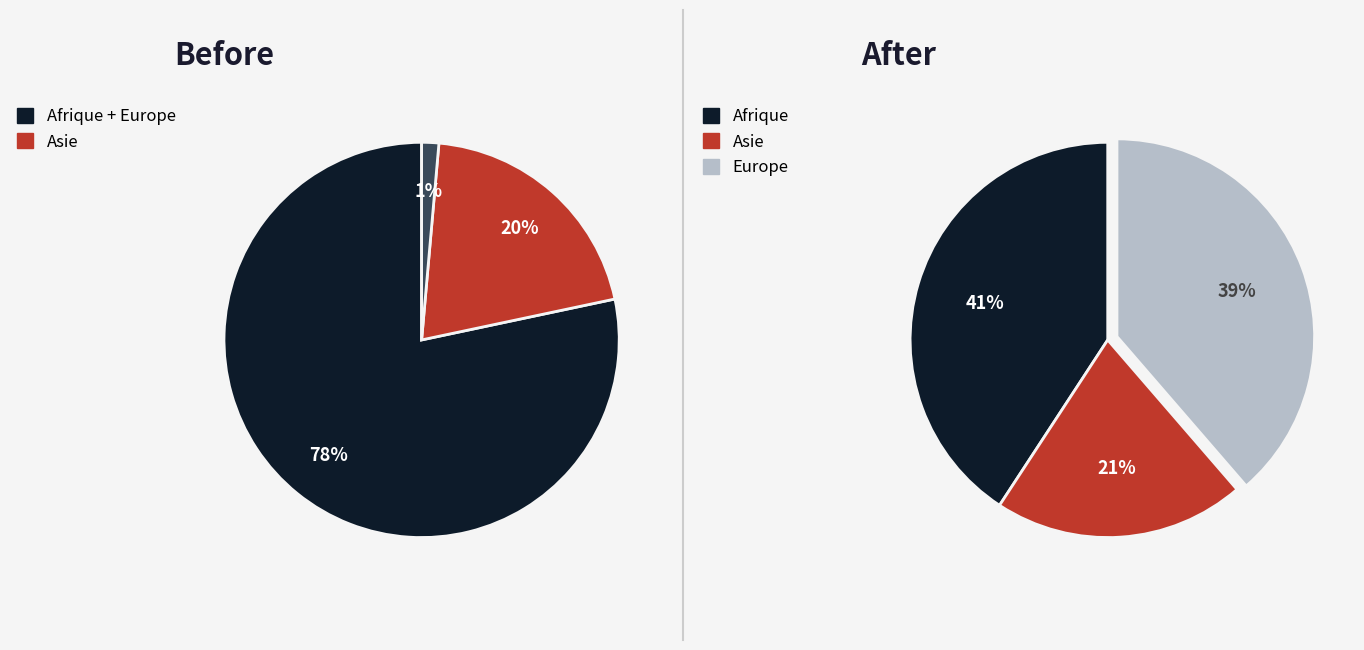

To the nearest percent, what portion does Asie represent?

20%